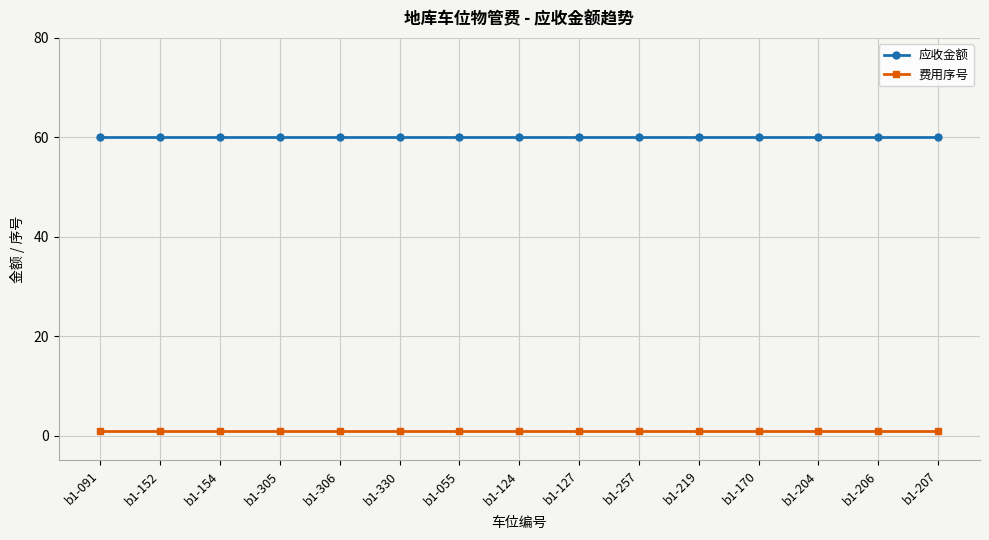

The value of 应收金额 at b1-055 is 31. True or false?

False